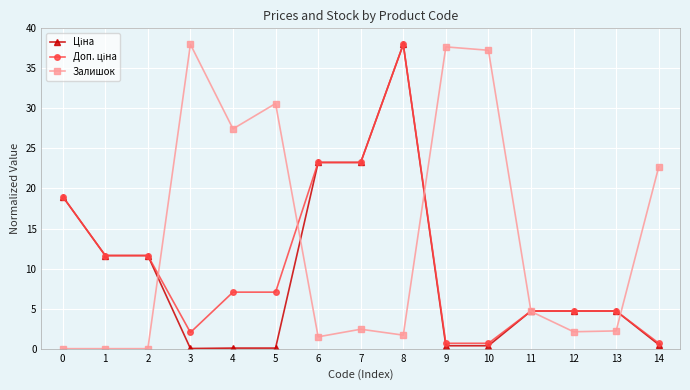

Is it true that Залишок equals 27.4 at 4?

True